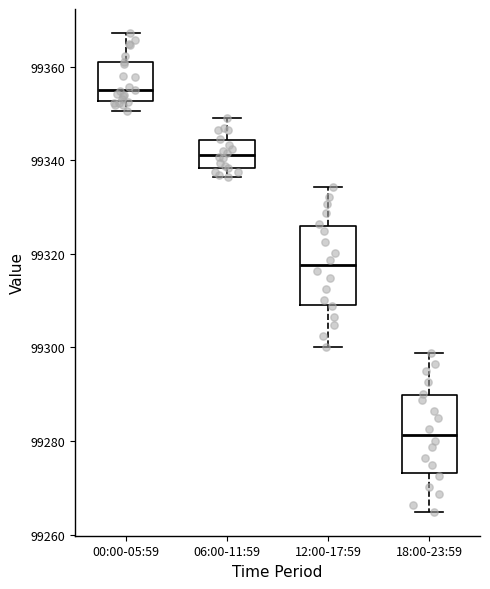

Where does the upper whisker of the box for 00:00-05:59 end on the y-axis? The values are not printed on the chart, so give them approximately, as read against the axis.

99368